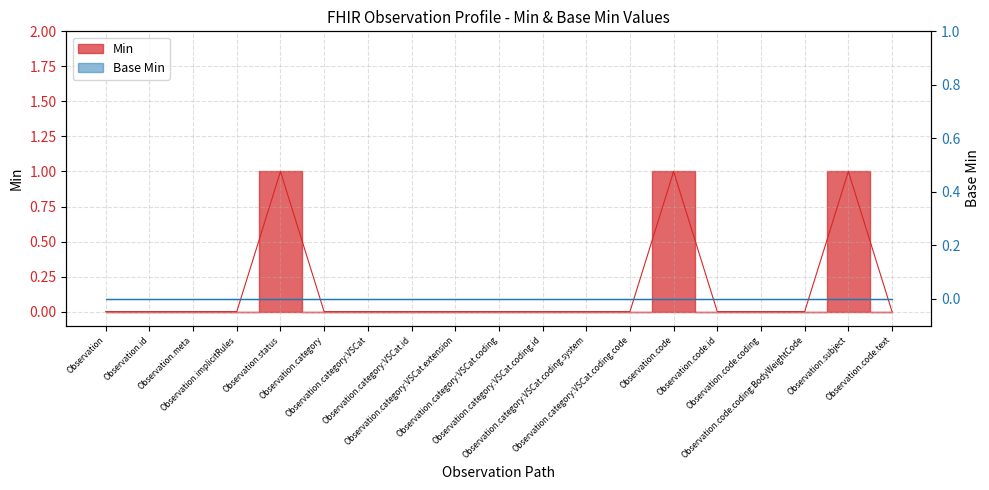

Reading left to right, what are all the values shown in this chart?

0	0	0	0	1	0	0	0	0	0	0	0	0	1	0	0	0	1	0